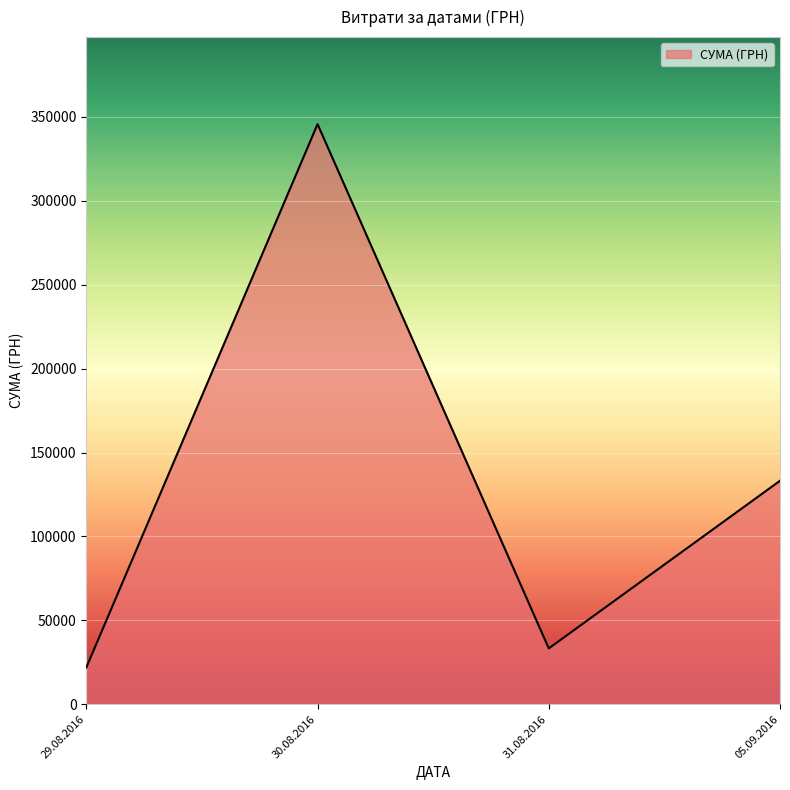

True or false: there are more than 0 points higher than both neighbors.

True